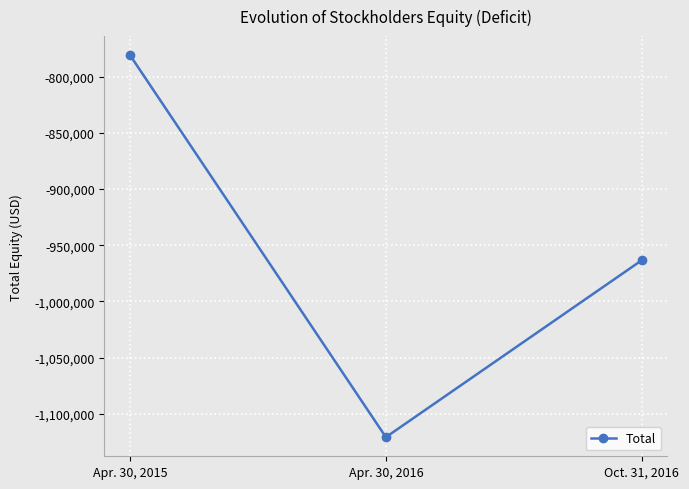

Does the chart have visible grid lines?

Yes